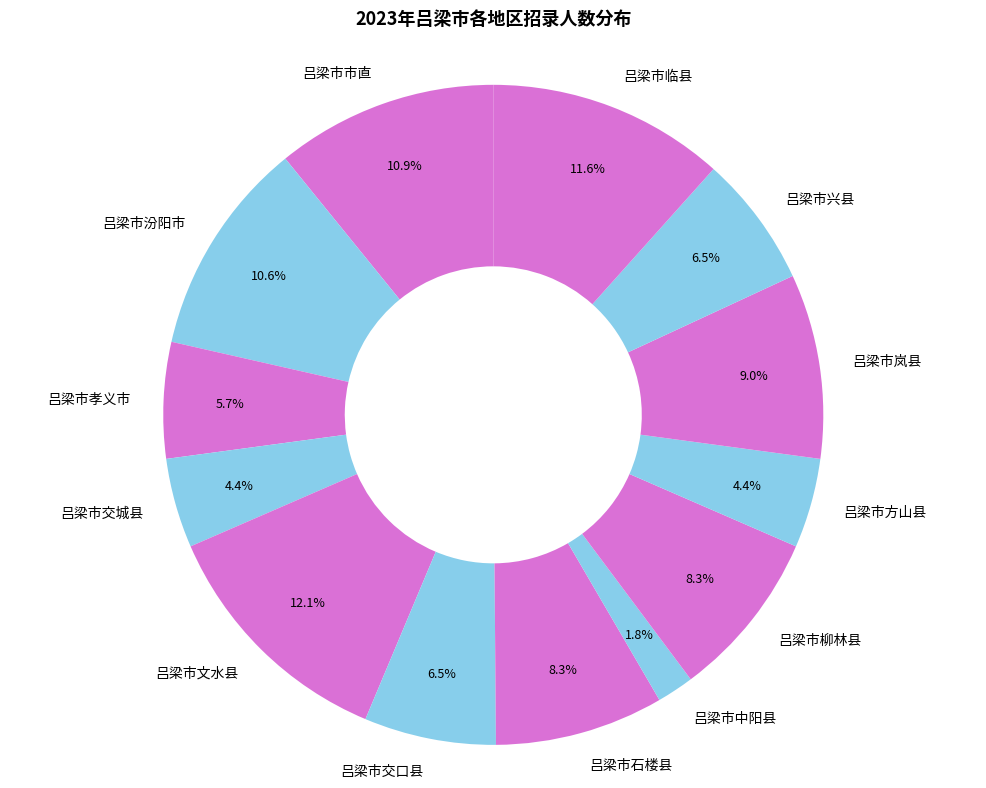

Is it true that 吕梁市孝义市 is 6% of the pie?

True